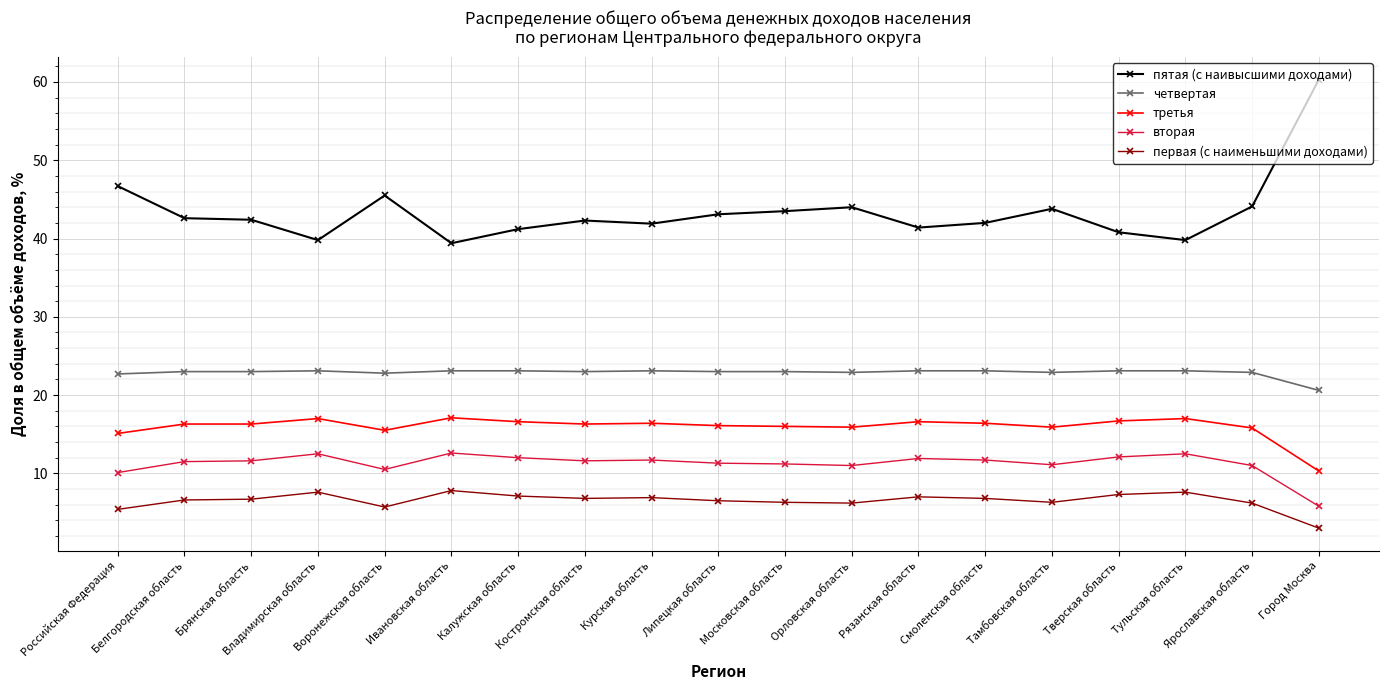

True or false: пятая (с наивысшими доходами) has a value of 60.3 at Город Москва.

True